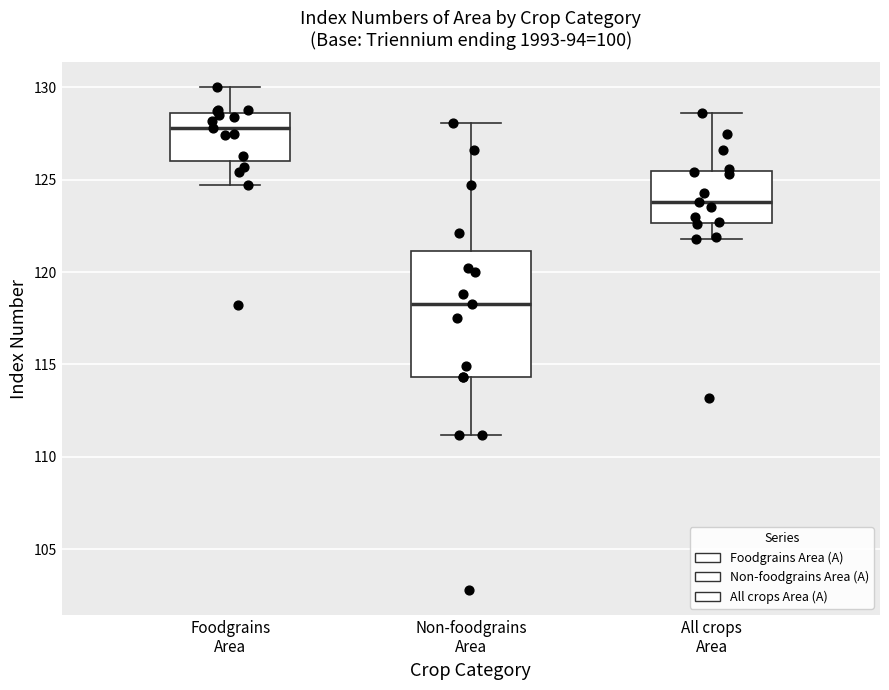

Which box's median line is the highest?

Foodgrains Area